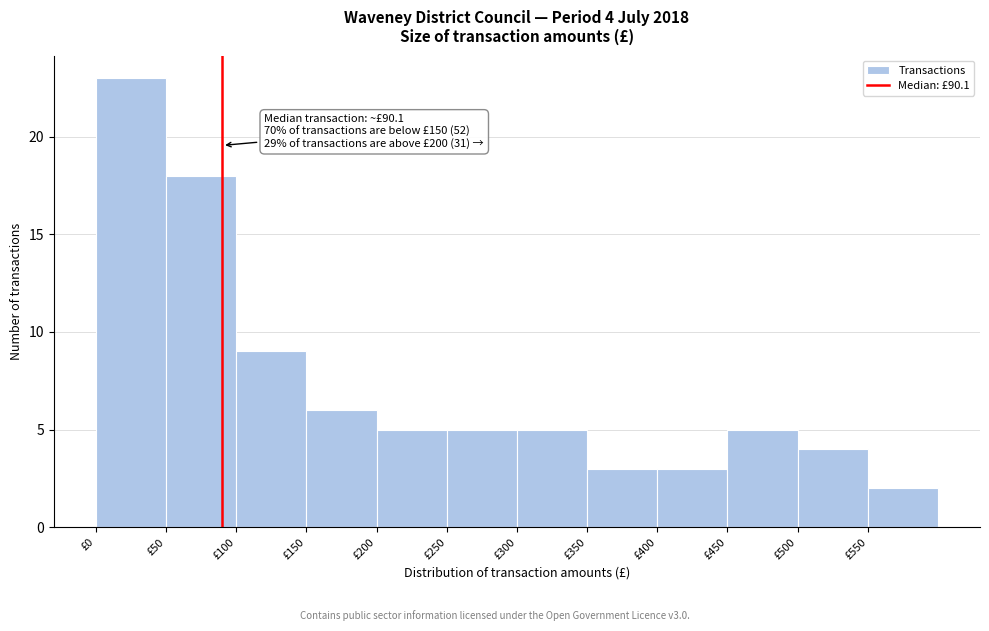

Which range on the x-axis has the tallest bar?

0 to 50